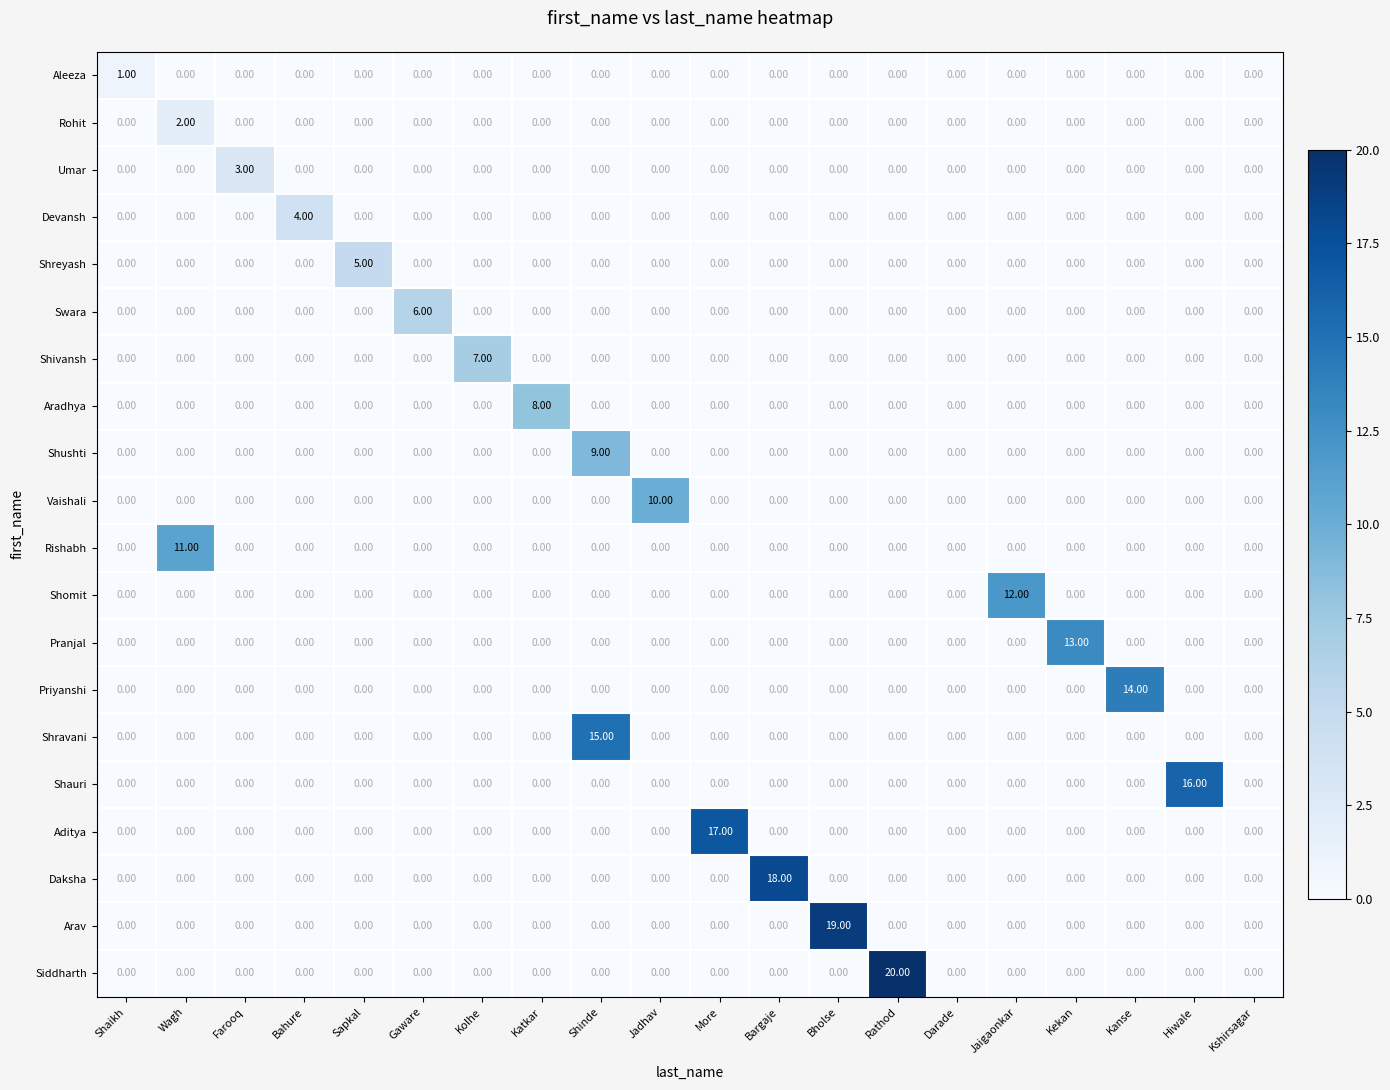

Rank the series by their maximum value, from lowest to highest.

Aleeza, Rohit, Umar, Devansh, Shreyash, Swara, Shivansh, Aradhya, Shushti, Vaishali, Rishabh, Shomit, Pranjal, Priyanshi, Shravani, Shauri, Aditya, Daksha, Arav, Siddharth